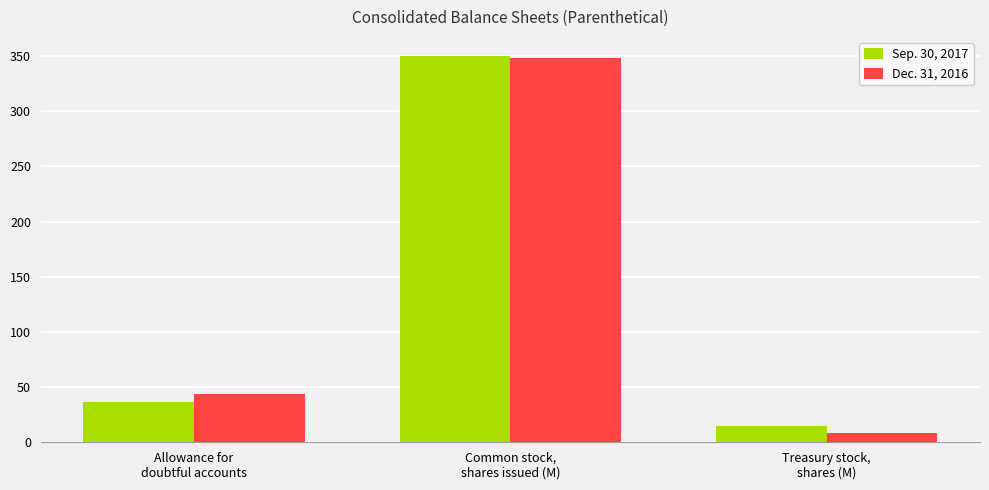

What is the label of the 3rd bar from the left?

Treasury stock,
shares (M)